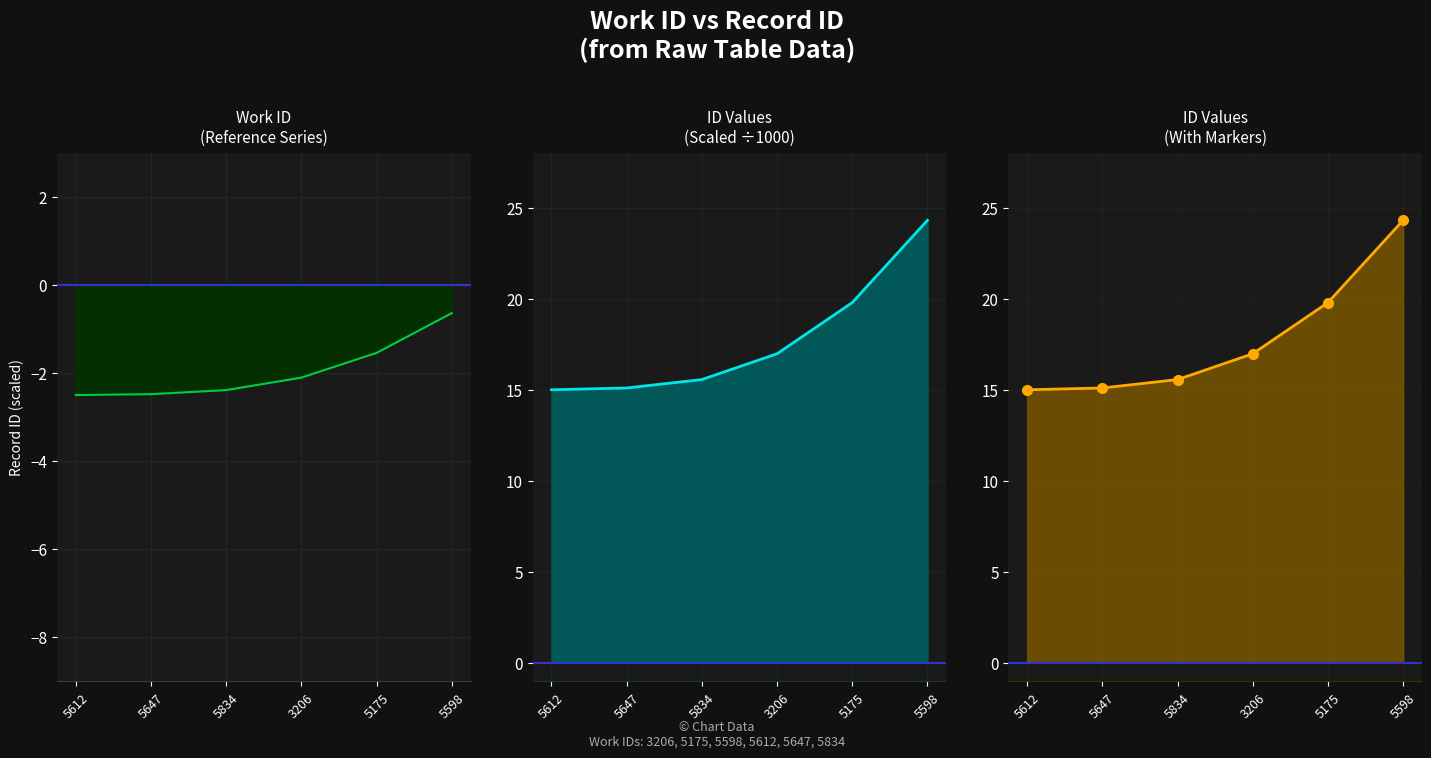

Rank the series at 5175 from lowest to highest value.

id (panel 1), id scaled, id with markers